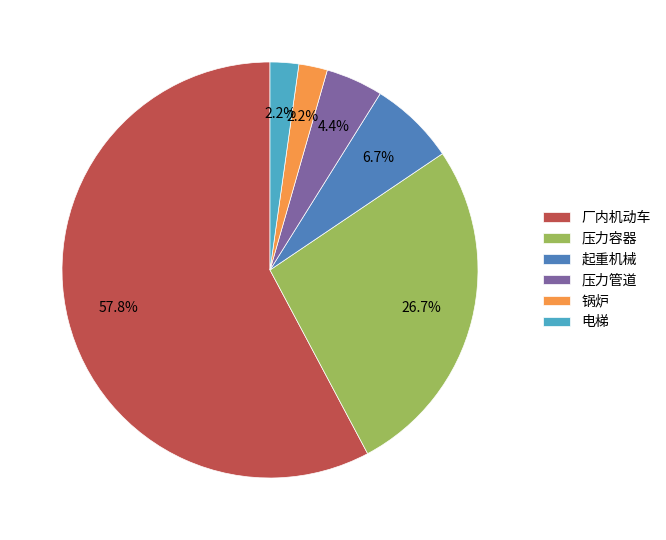

Is it true that 电梯 is 14% of the pie?

False